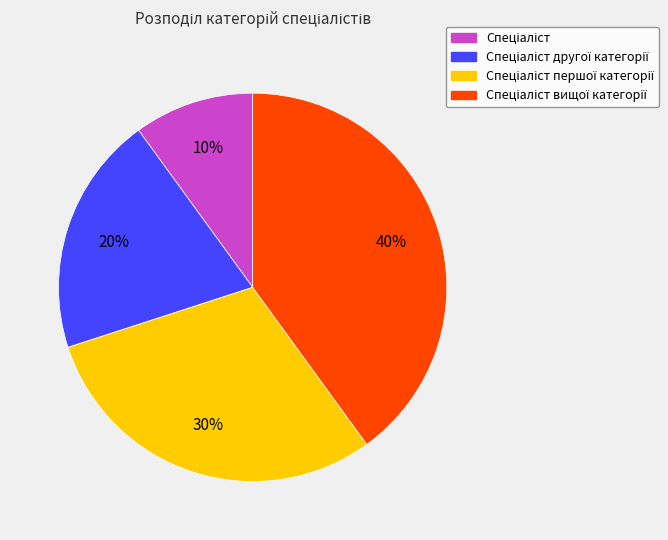

Is there a majority slice in this chart?

No